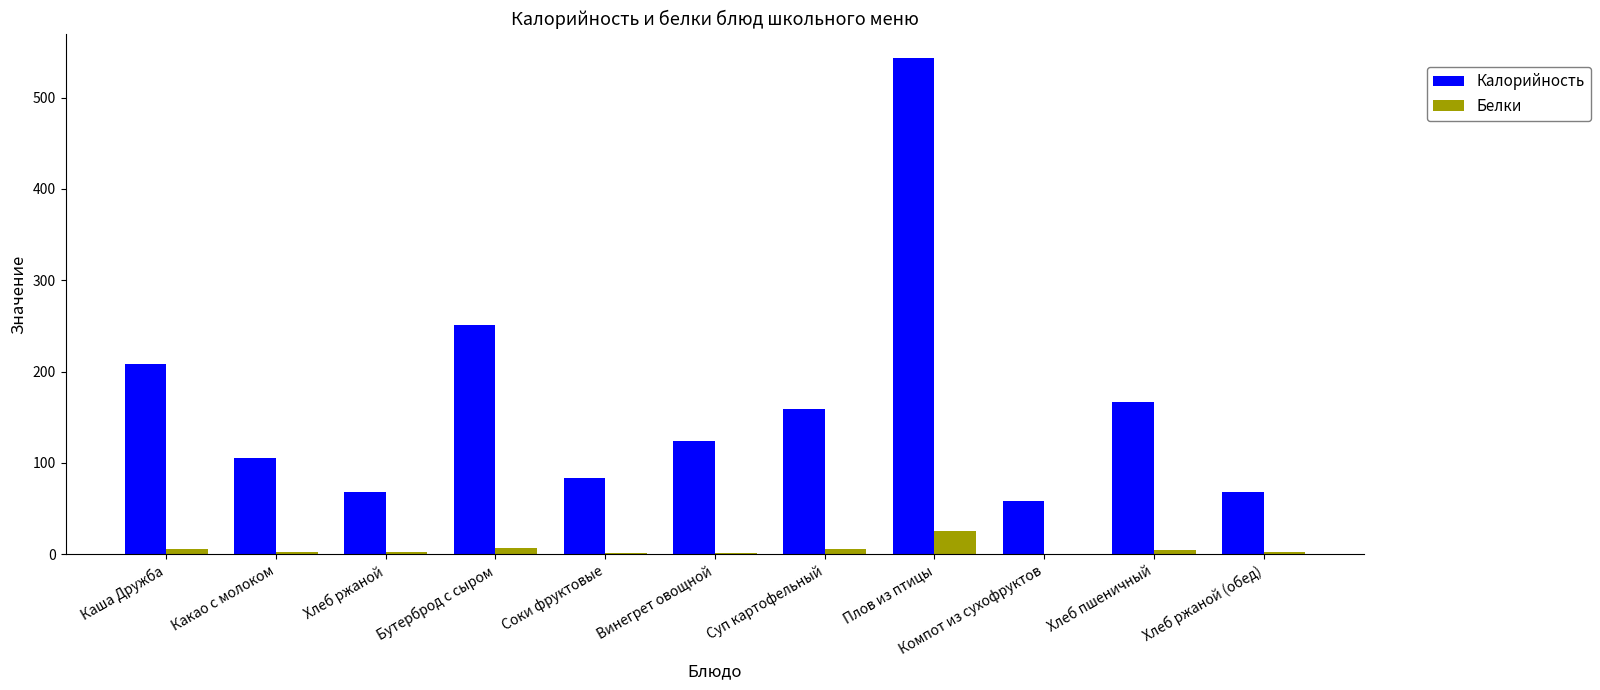

The value of Калорийность at Компот из сухофруктов is 15. True or false?

False